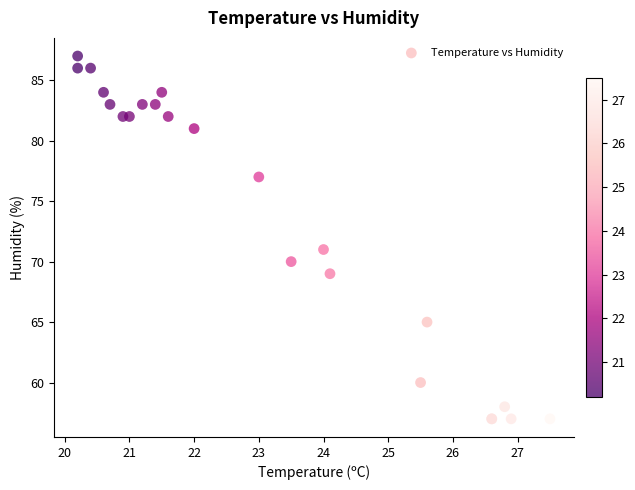

What Y value in the scatter plot is closest to 72?

71